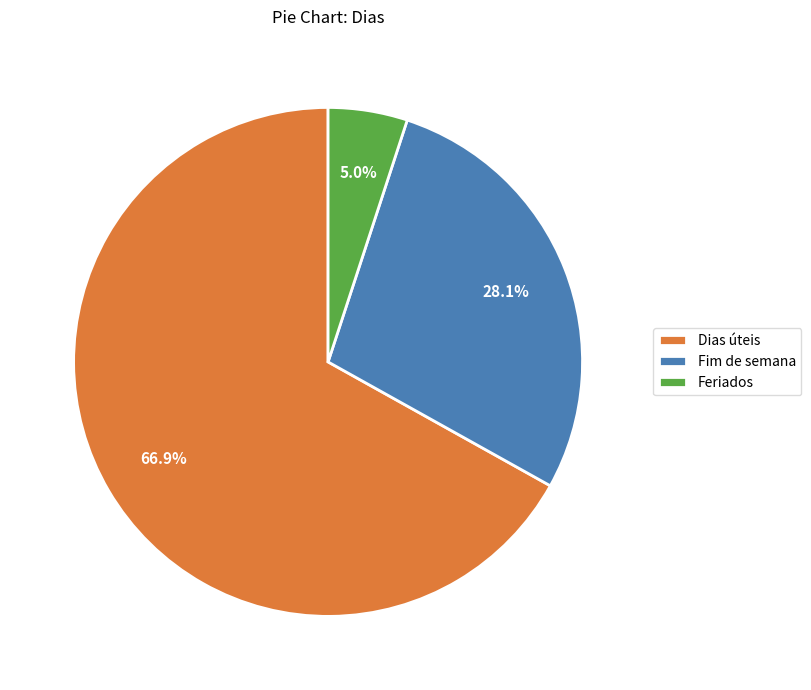

How many segments does this pie chart have?

3